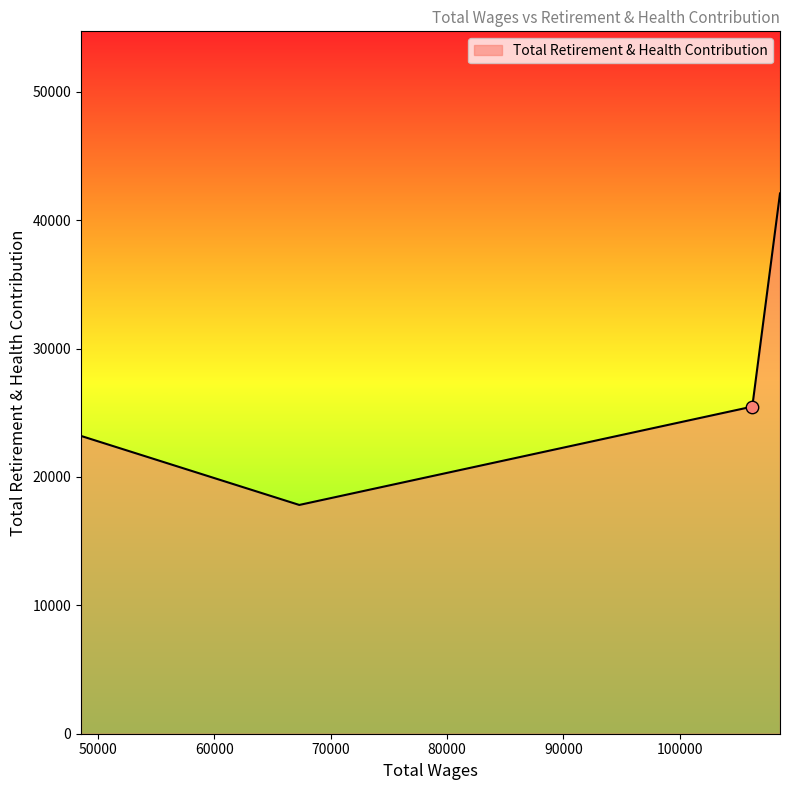

What is the maximum value shown in the chart?

42080